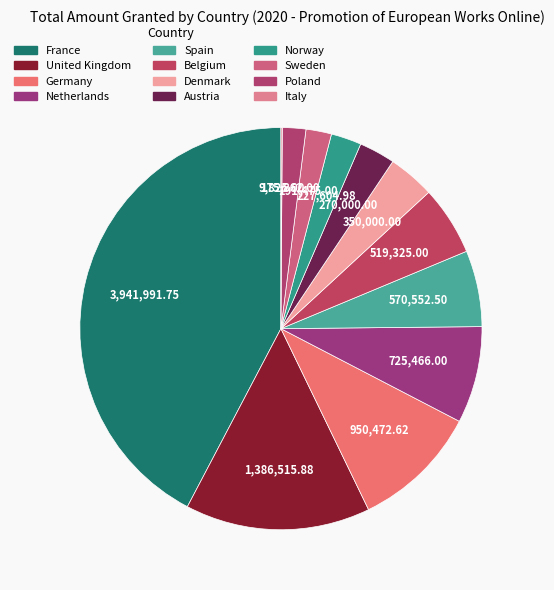

Does any single category account for the majority?

No